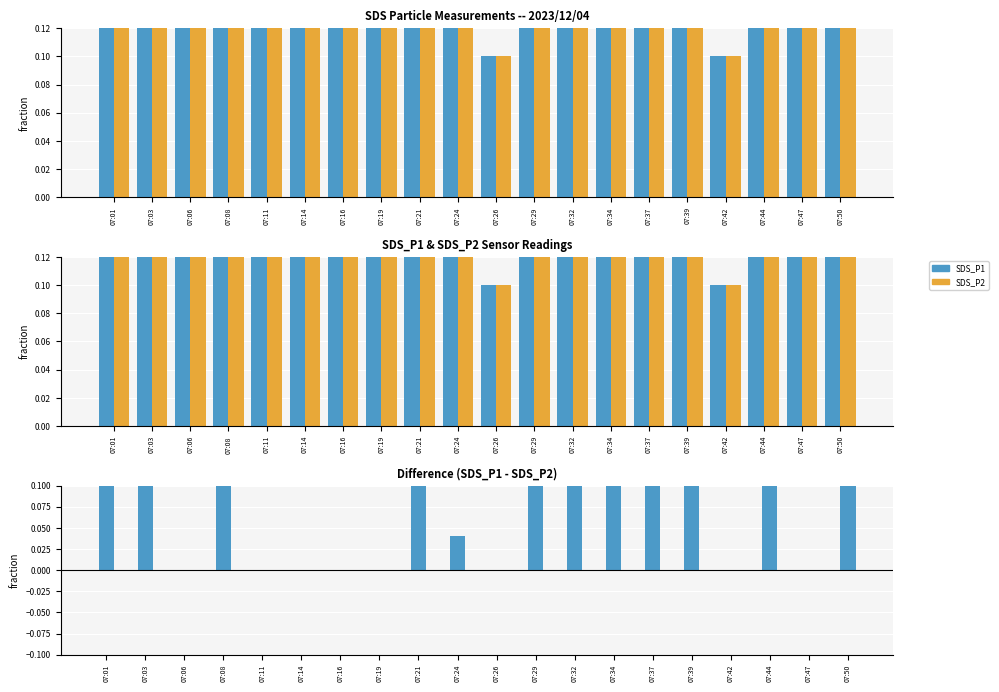

What is the maximum value shown in the chart?

4.5